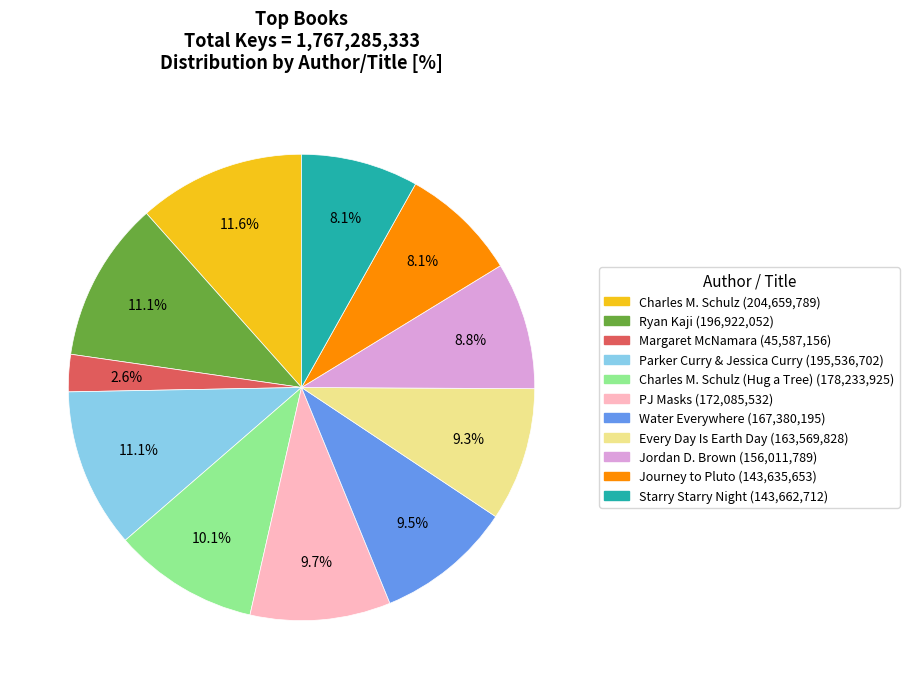

Is there a majority slice in this chart?

No